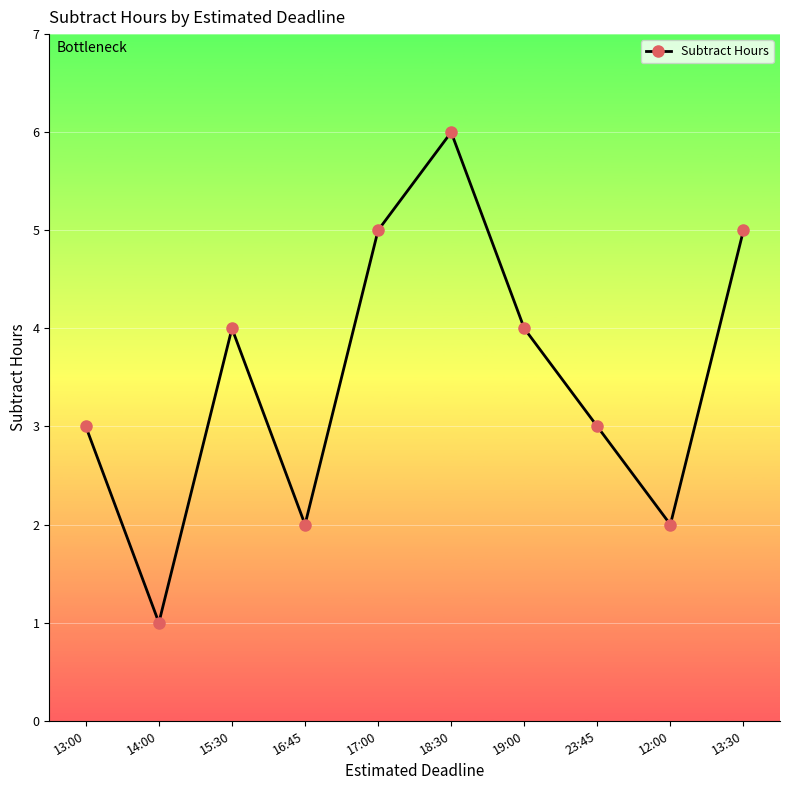

What is the ratio of the value at 14:00 to the value at 16:45?

0.5